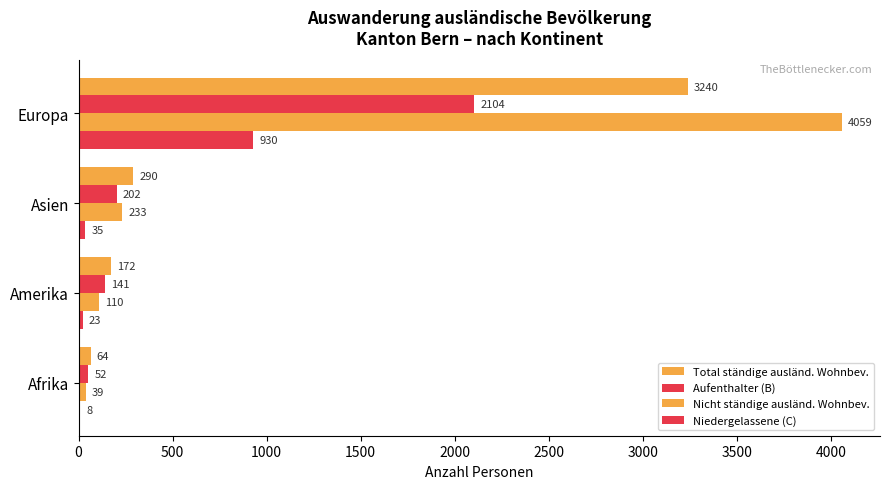

Count the number of data series in this chart.

4